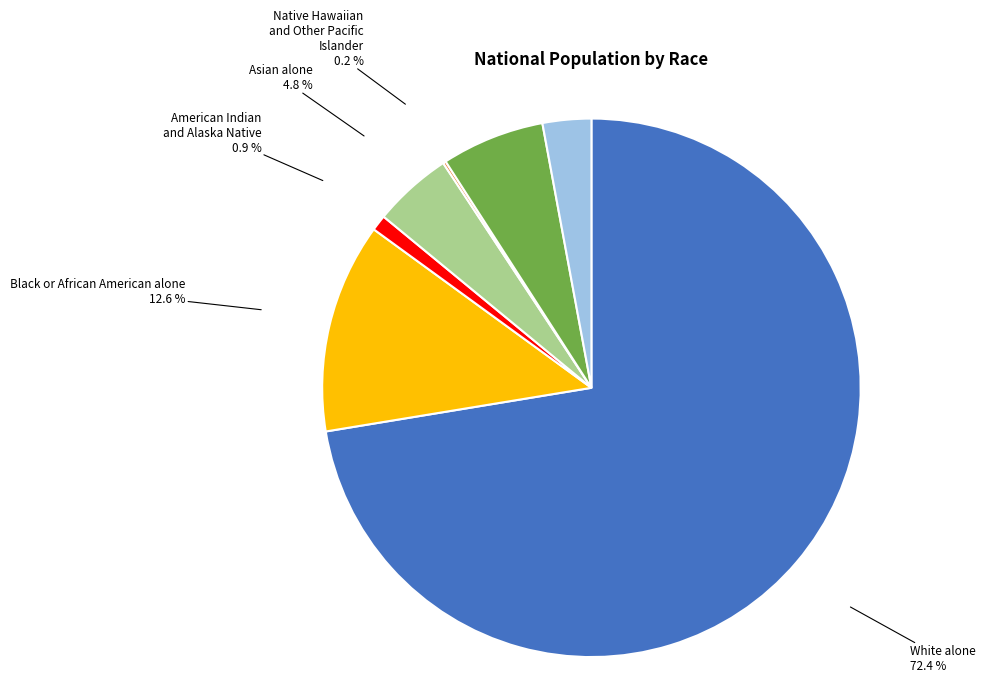

To the nearest percent, what is the difference between the largest and smallest slice percentages?

72%